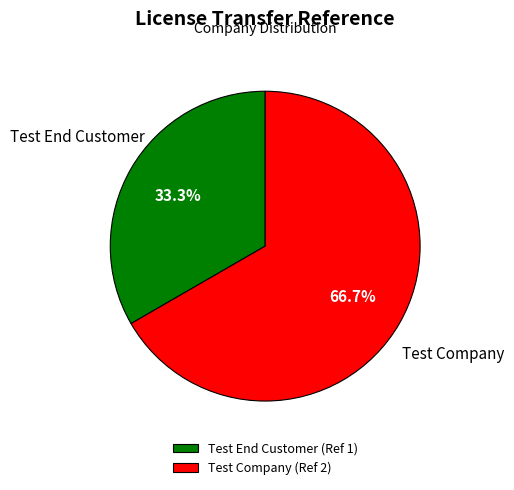

What is the largest slice in the pie chart?

Test Company